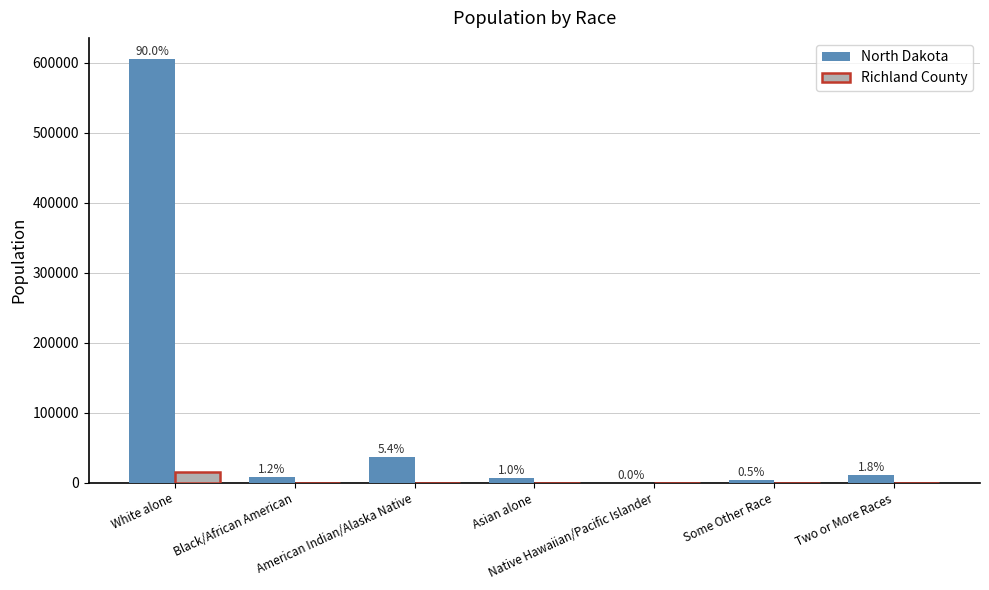

How many groups of bars are there?

7